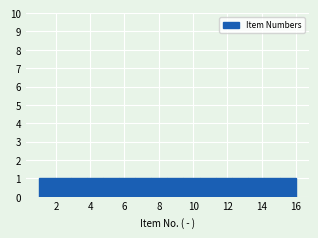

Reading left to right, transcribe this chart: for each bar, give the range it covers on the x-axis and its height. Neither the bar edges nor the heights are printed on the chart, so give them approximately, as read against the axes.

1.0 to 2.0: 1
2.0 to 2.8: 1
2.8 to 3.8: 1
3.8 to 4.8: 1
4.8 to 5.6: 1
5.6 to 6.6: 1
6.6 to 7.6: 1
7.6 to 8.6: 1
8.6 to 9.4: 1
9.4 to 10.4: 1
10.4 to 11.4: 1
11.4 to 12.2: 1
12.2 to 13.2: 1
13.2 to 14.2: 1
14.2 to 15.0: 1
15.0 to 16.0: 1